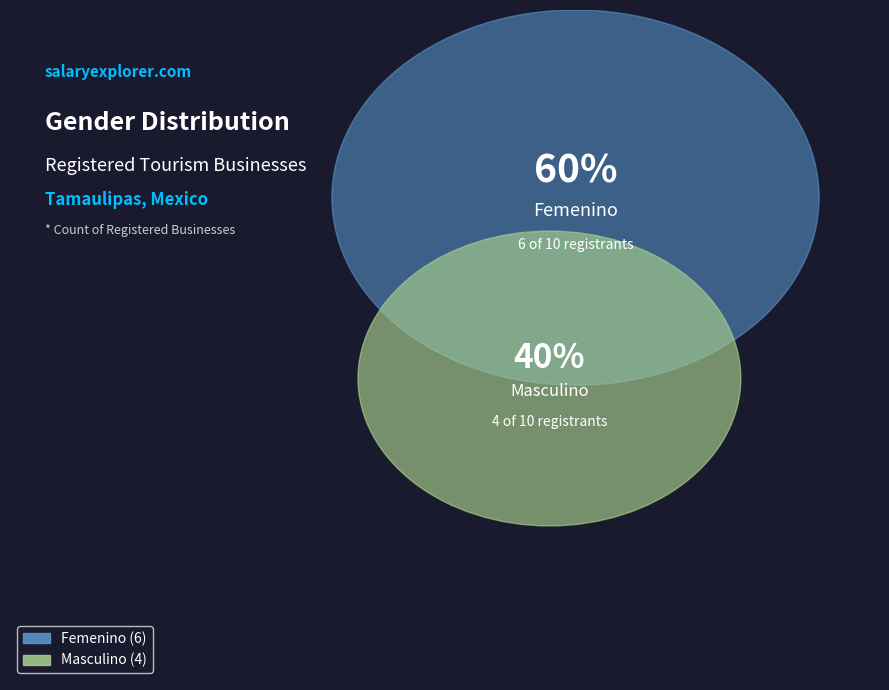

To the nearest percent, what is the average slice percentage?

50%